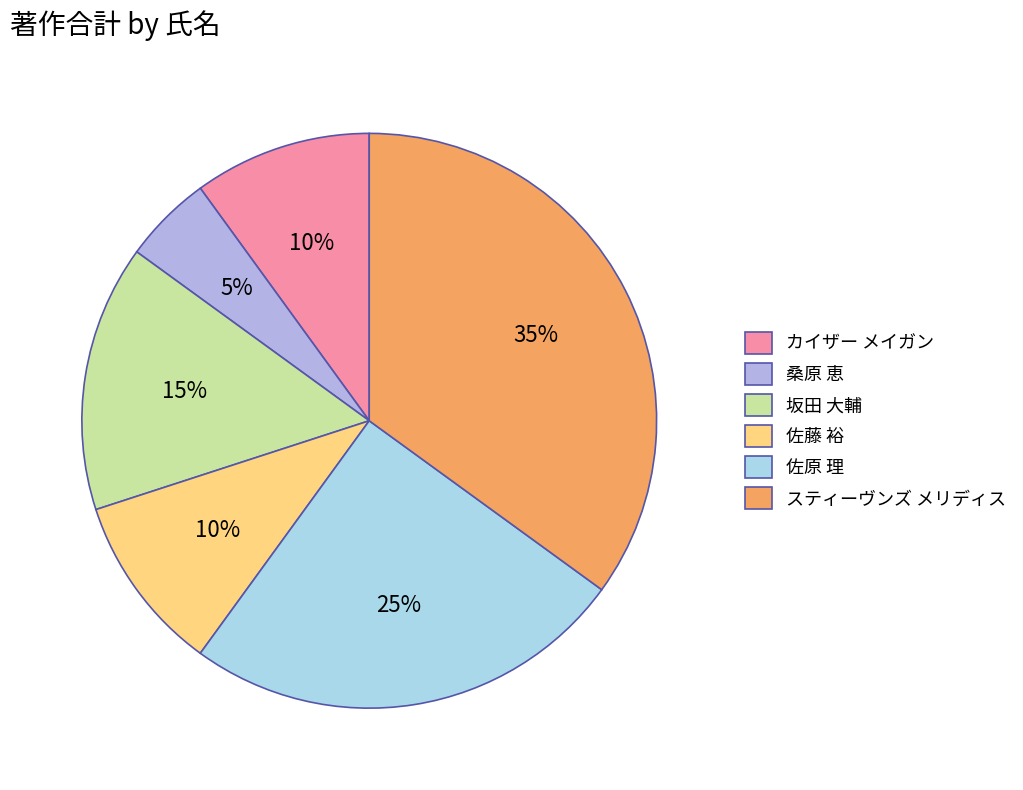

To the nearest percent, what portion does 桑原 恵 represent?

5%